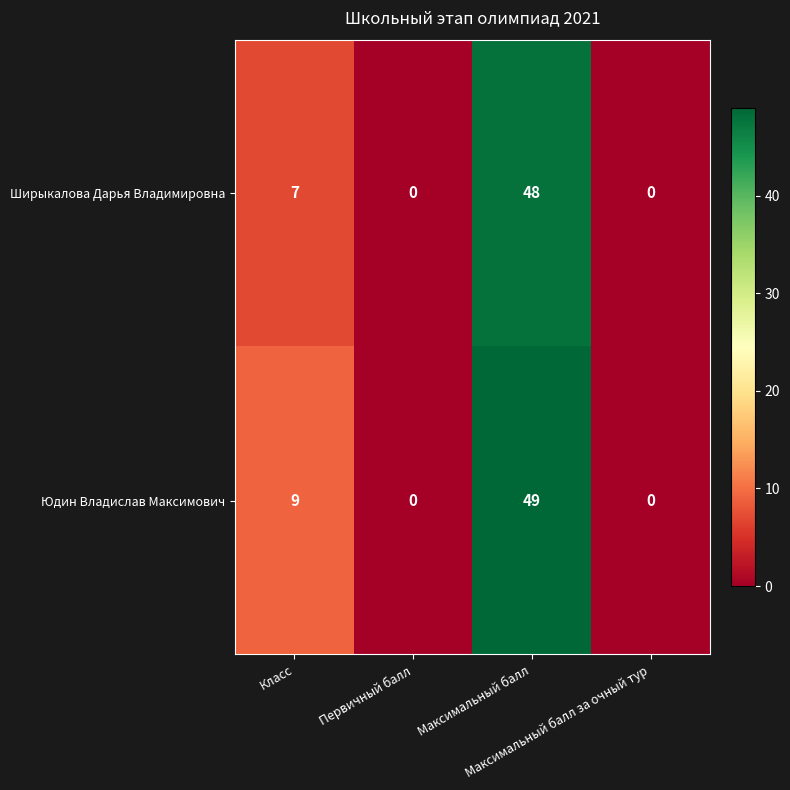

What is the difference between the second highest and minimum values in the Юдин Владислав Максимович series?

9